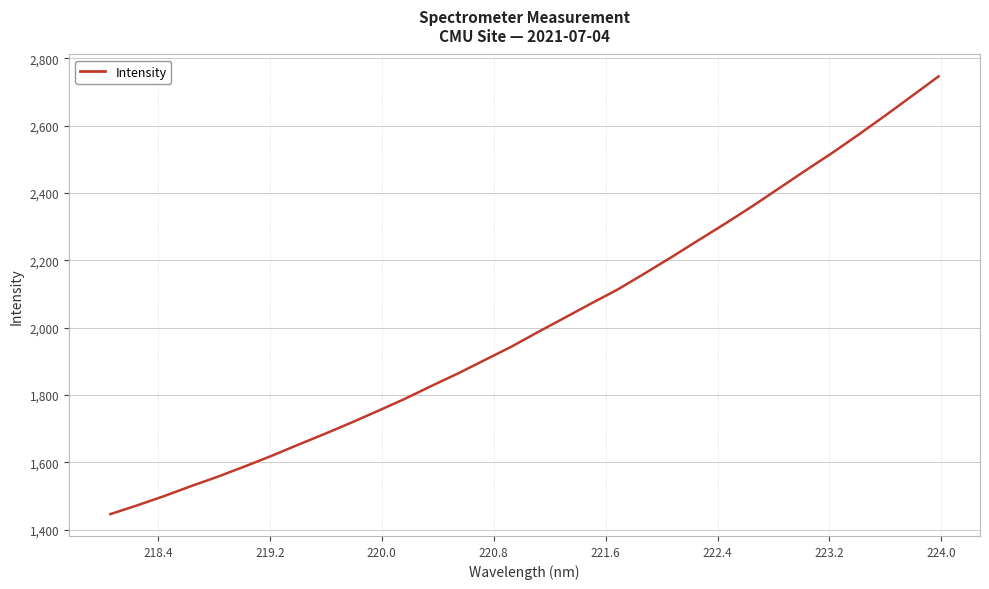

What is the difference between the maximum and minimum values?

1299.1